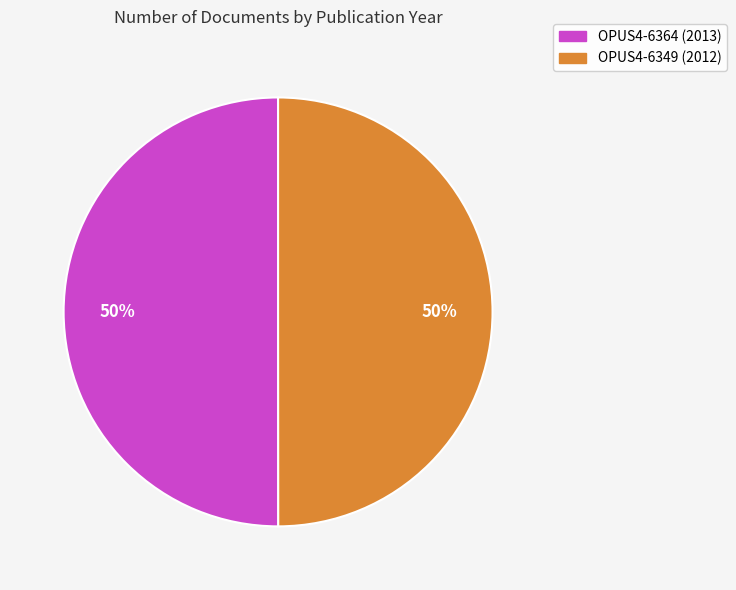

The OPUS4-6364 slice represents 59% of the pie. True or false?

False